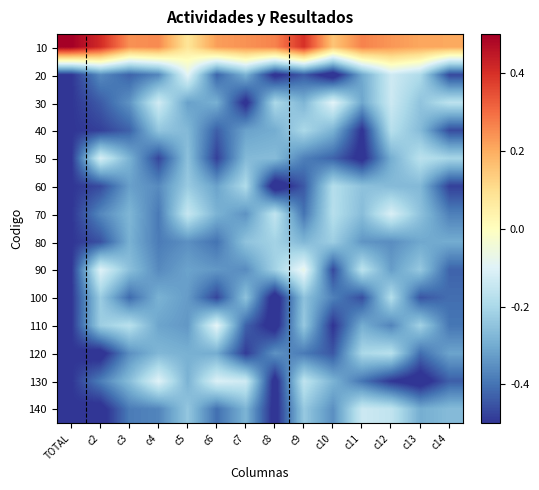

At which category is the sum across all series the highest?

c12